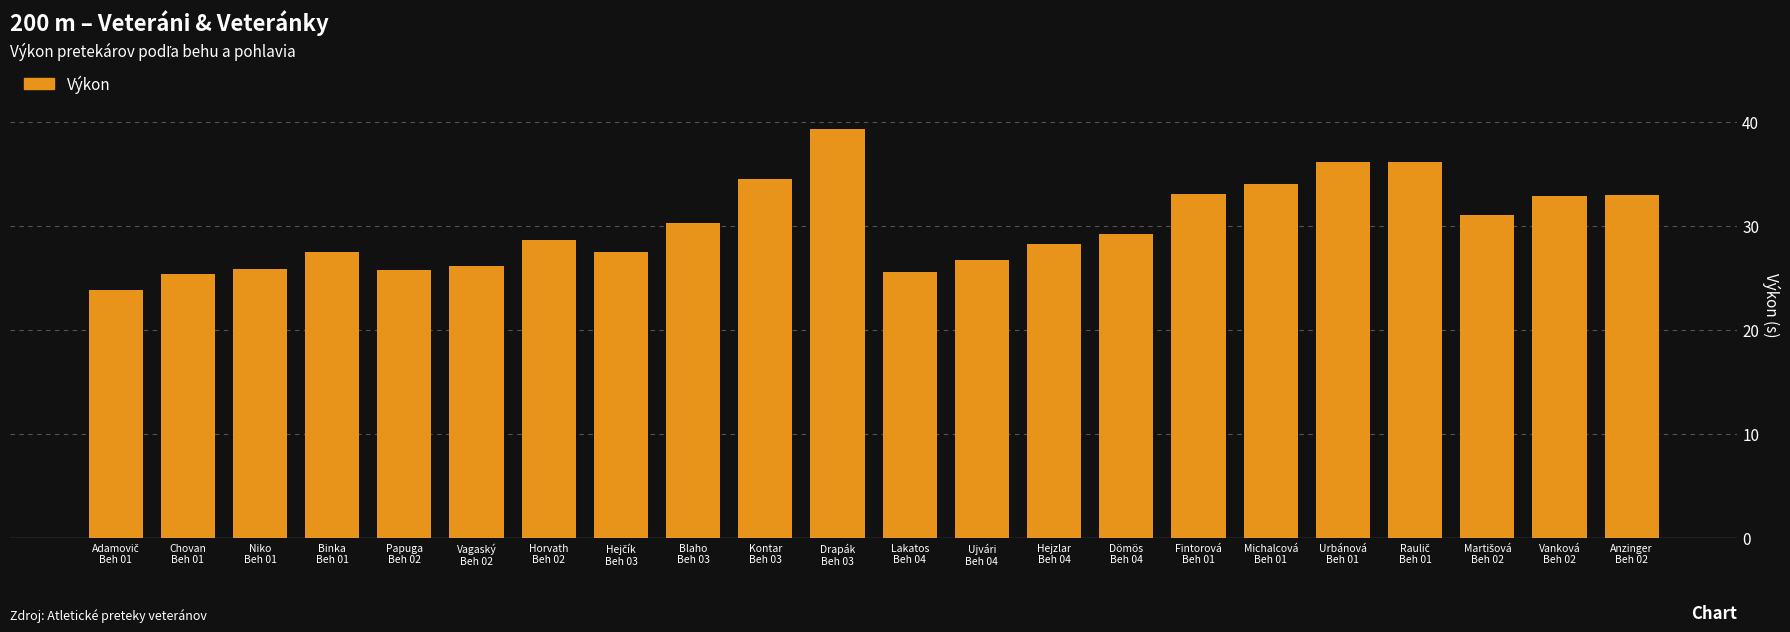

What is the value of the 21st bar from the left?

32.9